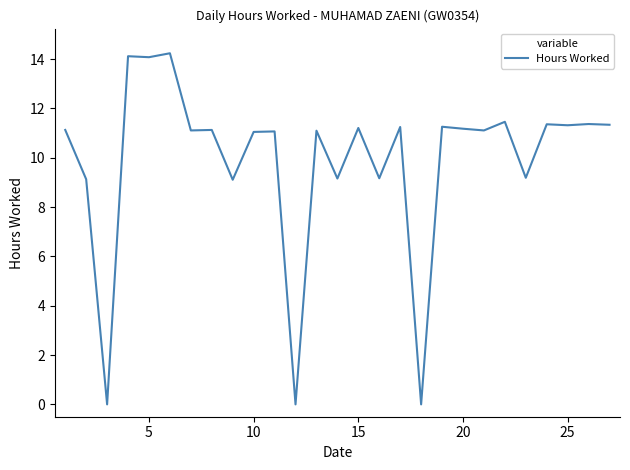

Does the chart display data point markers on the line(s)?

No